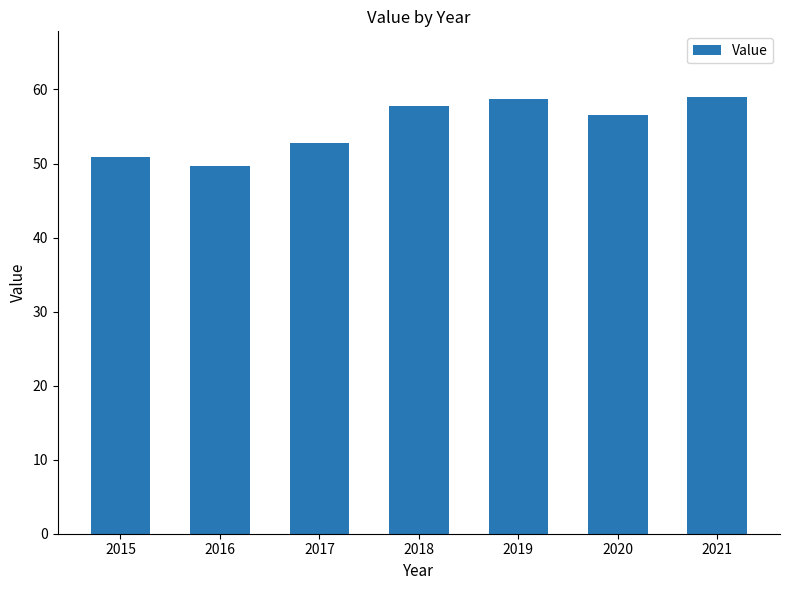

What is the average value?

55.1